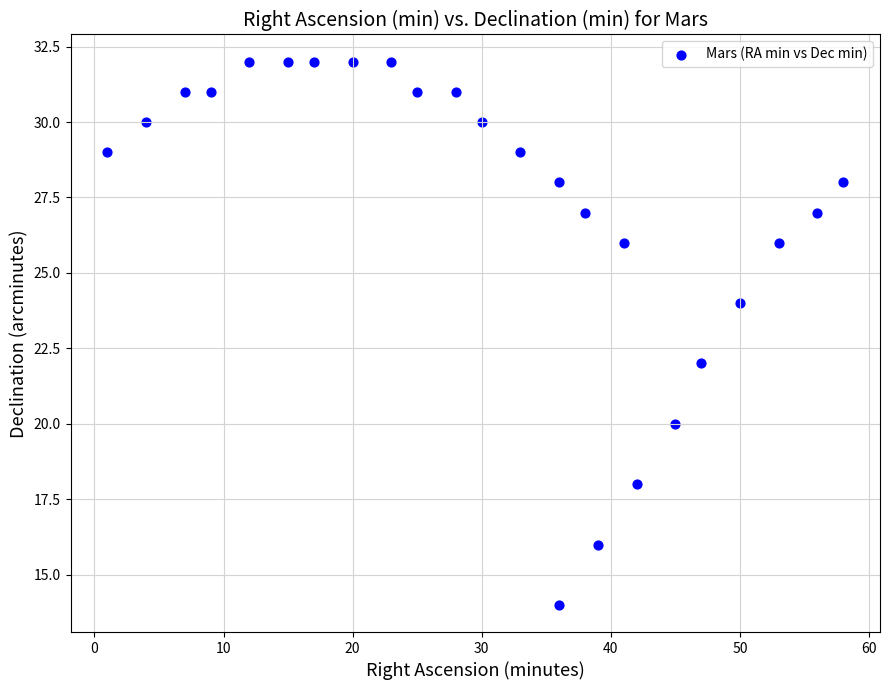

What is the range of Y values (max minus min)?

18